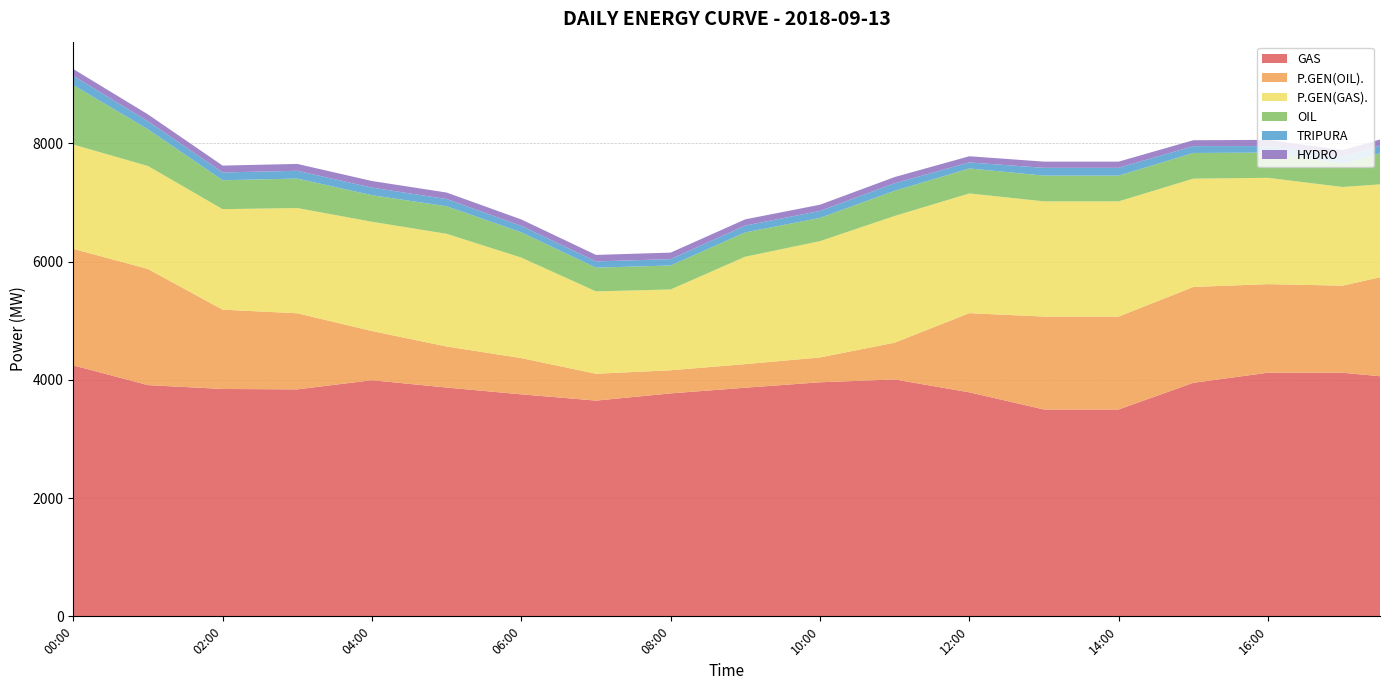

Reading right to left, transcribe all the data shown in this chart.

GAS: 4061.5	4120.0	4120.5	4121.0	4035.5	3950.0	3724.5	3499.0	3499.0	3499.0	3644.0	3789.0	3898.0	4007.0	3983.0	3959.0	3913.0	3867.0	3819.0	3771.0	3710.0	3649.0	3702.0	3755.0	3812.5	3870.0	3932.0	3994.0	3916.5	3839.0	3842.5	3846.0	3878.5	3911.0	4078.0	4245.0
P.GEN(OIL).: 1673.5	1473.0	1485.5	1498.0	1559.5	1621.0	1596.0	1571.0	1571.0	1571.0	1455.0	1339.0	980.5	622.0	521.0	420.0	409.5	399.0	395.0	391.0	422.5	454.0	533.5	613.0	653.5	694.0	763.0	832.0	1059.5	1287.0	1314.0	1341.0	1652.5	1964.0	1967.5	1971.0
P.GEN(GAS).: 1571.0	1669.0	1733.5	1798.0	1815.0	1832.0	1890.5	1949.0	1949.0	1949.0	1987.0	2025.0	2084.0	2143.0	2055.0	1967.0	1892.0	1817.0	1592.0	1367.0	1380.0	1393.0	1546.5	1700.0	1803.0	1906.0	1877.0	1848.0	1814.0	1780.0	1740.0	1700.0	1721.0	1742.0	1753.0	1764.0
OIL: 526.0	396.0	411.5	427.0	430.5	434.0	434.5	435.0	435.0	435.0	428.5	422.0	423.5	425.0	409.0	393.0	402.0	411.0	408.0	405.0	403.0	401.0	414.0	427.0	446.5	466.0	457.5	449.0	473.5	498.0	493.5	489.0	555.0	621.0	813.0	1005.0
TRIPURA: 128.0	122.0	116.0	110.0	113.0	116.0	124.0	132.0	132.0	132.0	117.0	102.0	115.0	128.0	123.0	118.0	117.0	116.0	112.0	108.0	107.0	106.0	108.0	110.0	116.0	122.0	125.0	128.0	130.0	132.0	132.0	132.0	134.0	136.0	146.0	156.0
HYDRO: 105.0	105.0	105.0	105.0	102.5	100.0	102.5	105.0	105.0	105.0	105.0	105.0	105.0	105.0	105.0	105.0	105.0	105.0	107.5	110.0	110.0	110.0	109.0	108.0	109.0	110.0	111.0	112.0	114.0	116.0	116.0	116.0	116.0	116.0	116.0	116.0